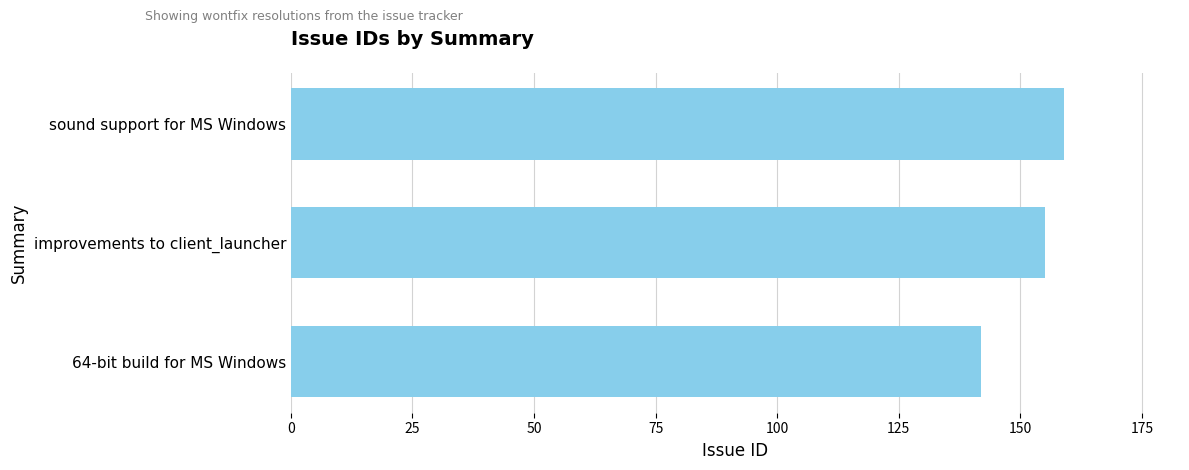

Reading bottom to top, transcribe all the data shown in this chart.

64-bit build for MS Windows=142	improvements to client_launcher=155	sound support for MS Windows=159